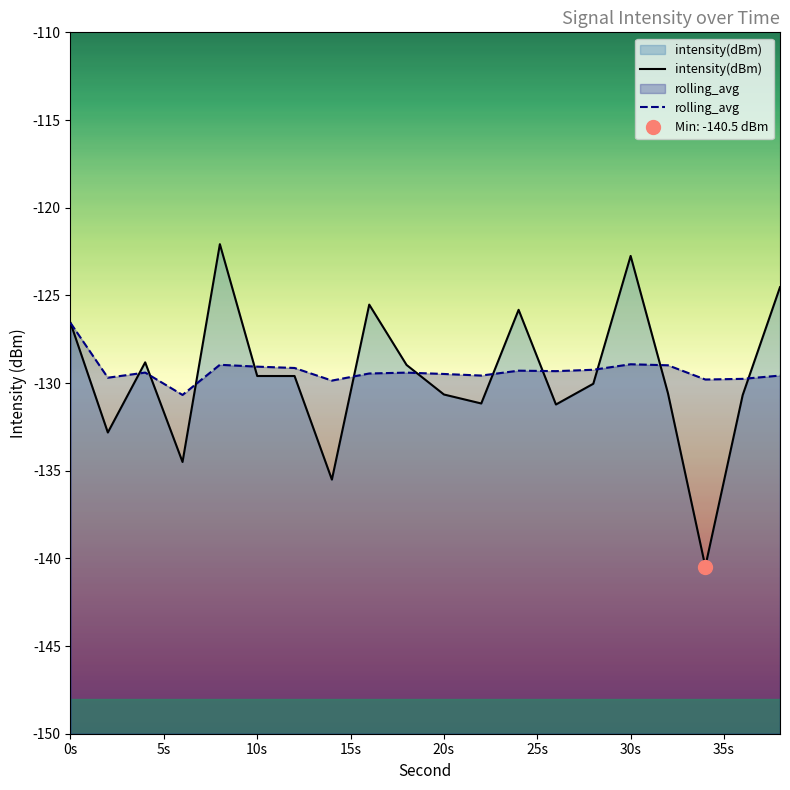

At which label does rolling_avg reach its peak?

0s